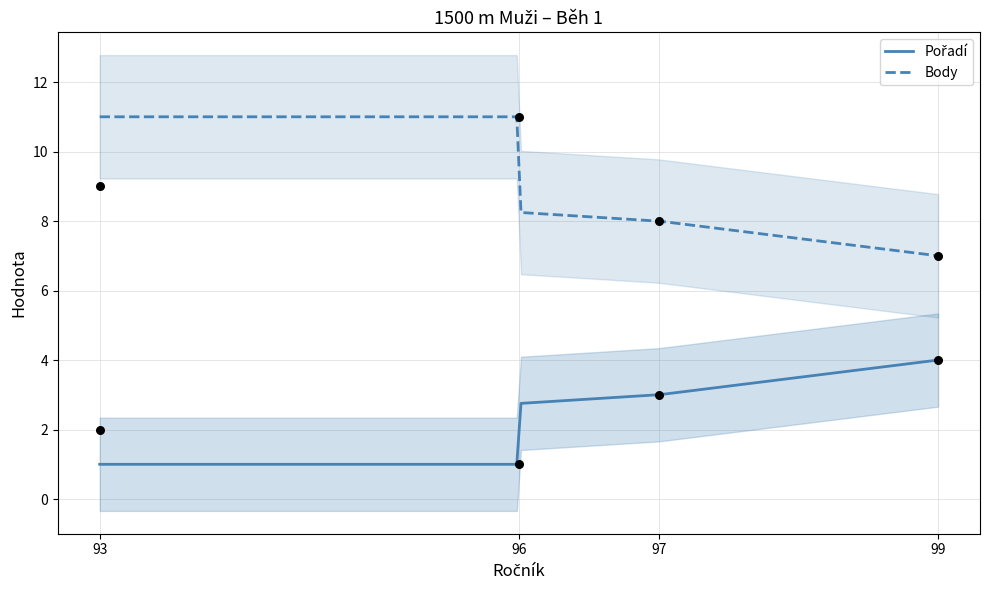

Which series reaches the minimum Y coordinate?

Pořadí